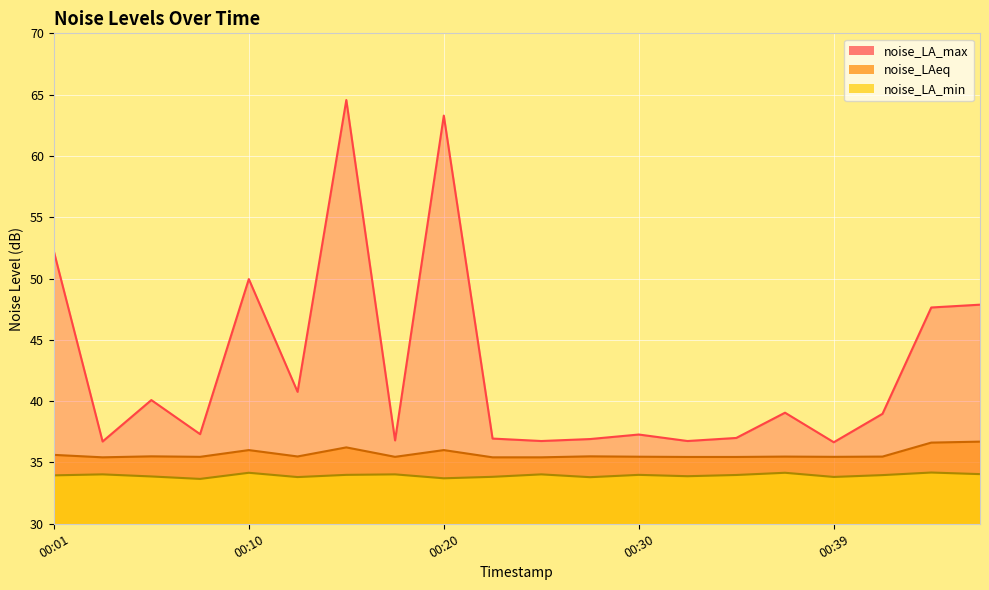

What is the sum of all noise_LAeq values?

713.6